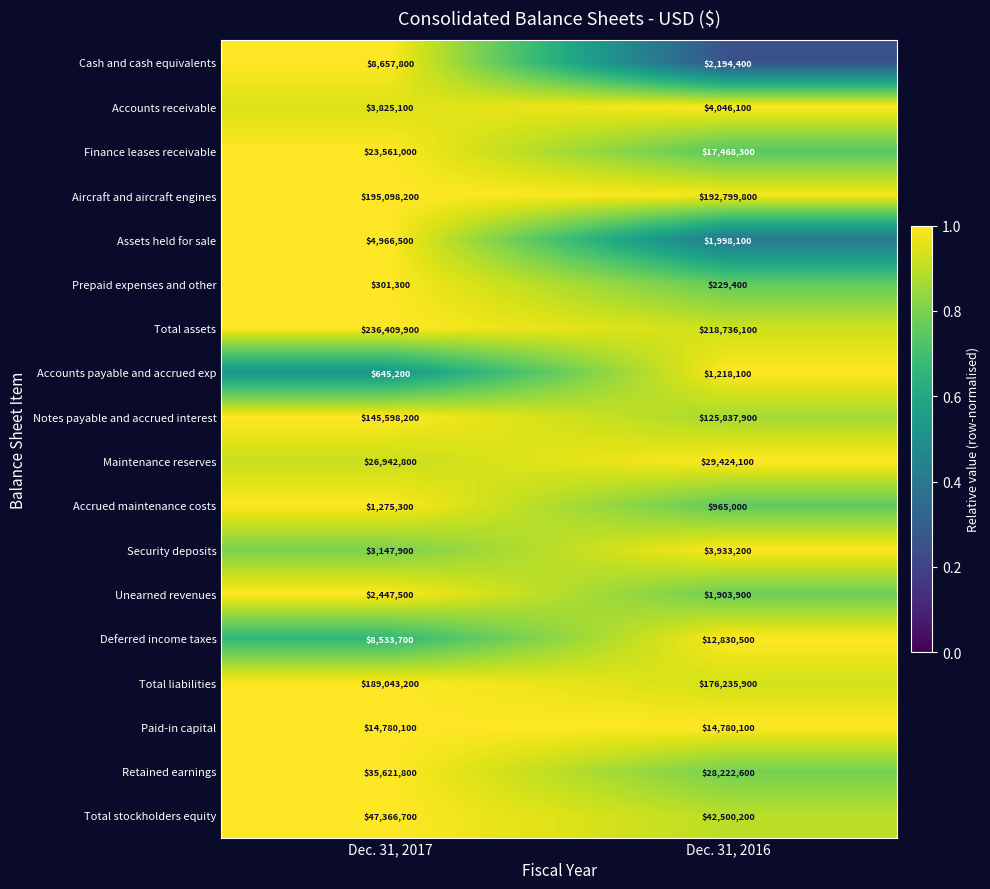

What is the average value of the Accrued maintenance costs series?

1120150